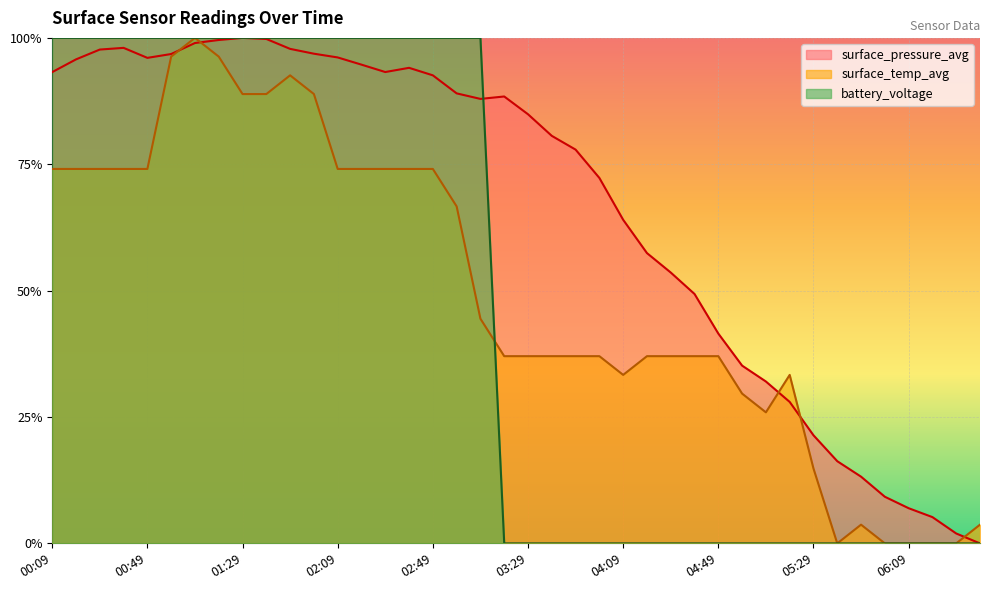

Which series has the largest range (max minus min)?

surface_pressure_avg